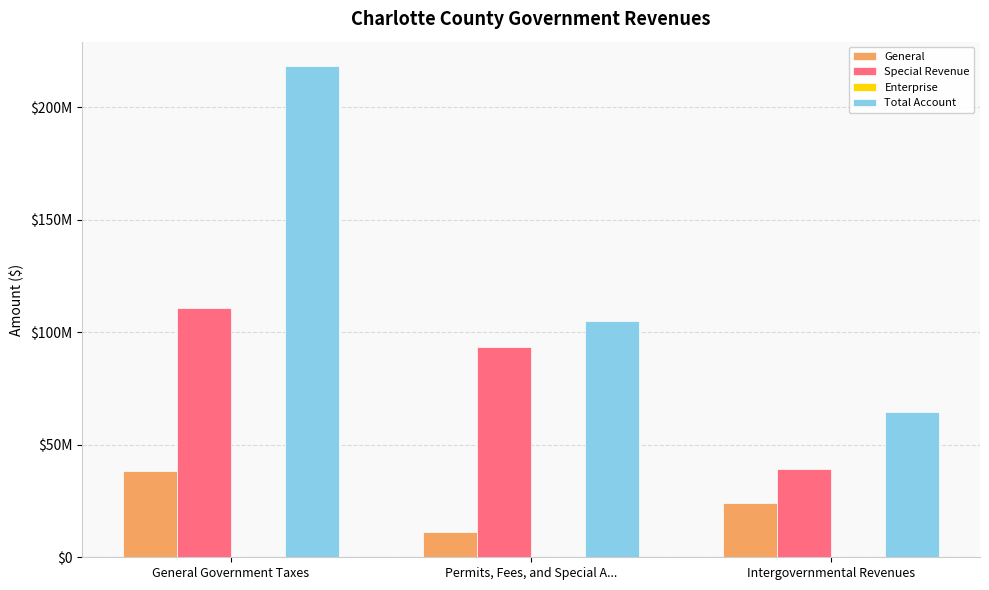

What is the maximum value for Enterprise?

315304